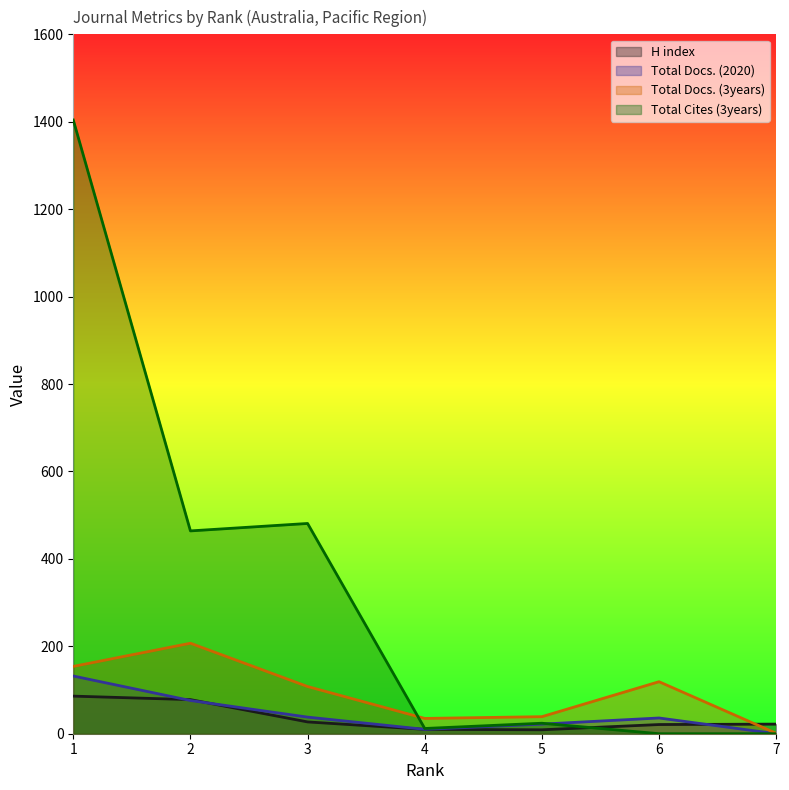

Rank the categories by Total Docs. (3years) value from lowest to highest.

7, 4, 5, 3, 6, 1, 2